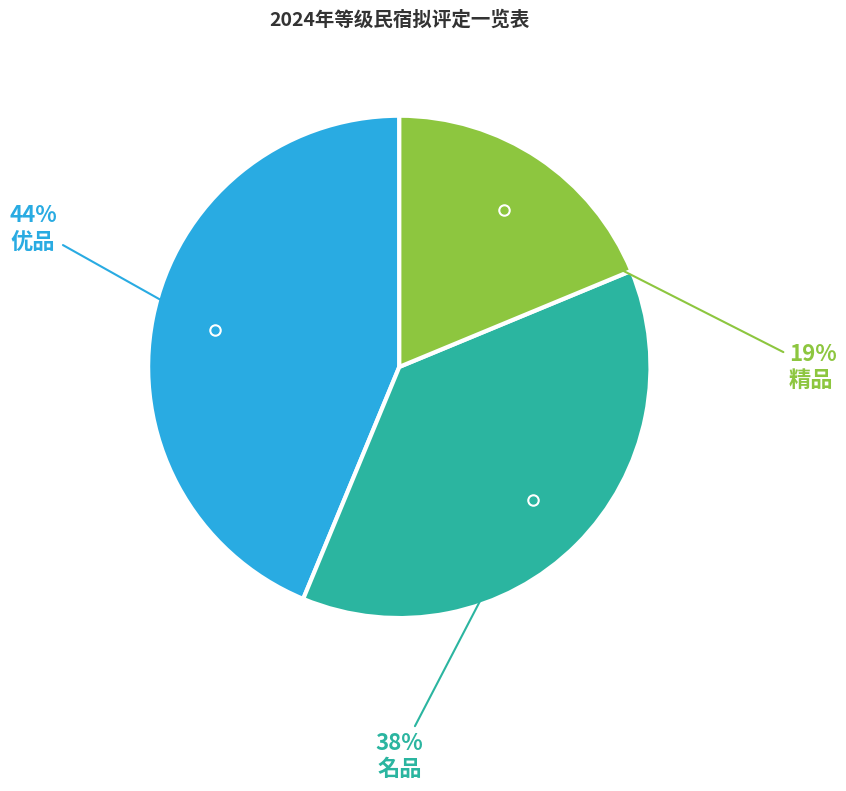

How many slices are in this pie chart?

3